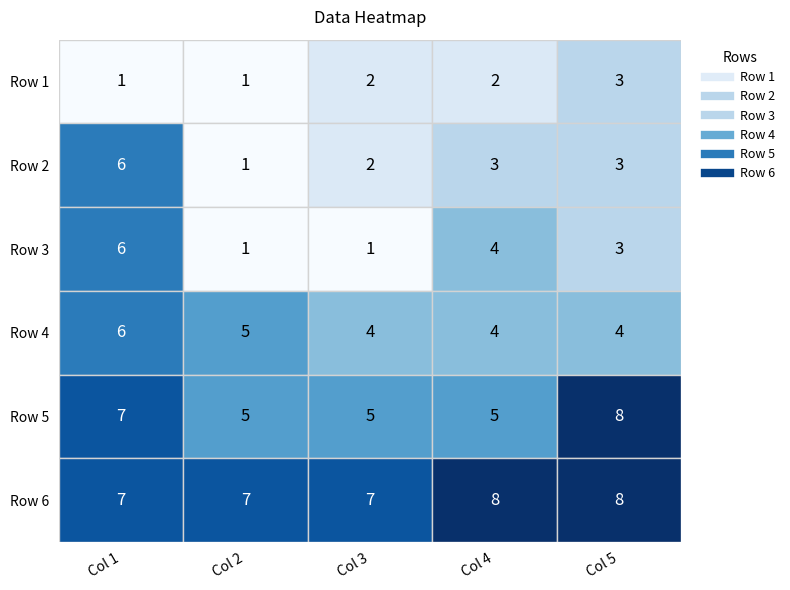

At how many categories does at least one series exceed 1?

5